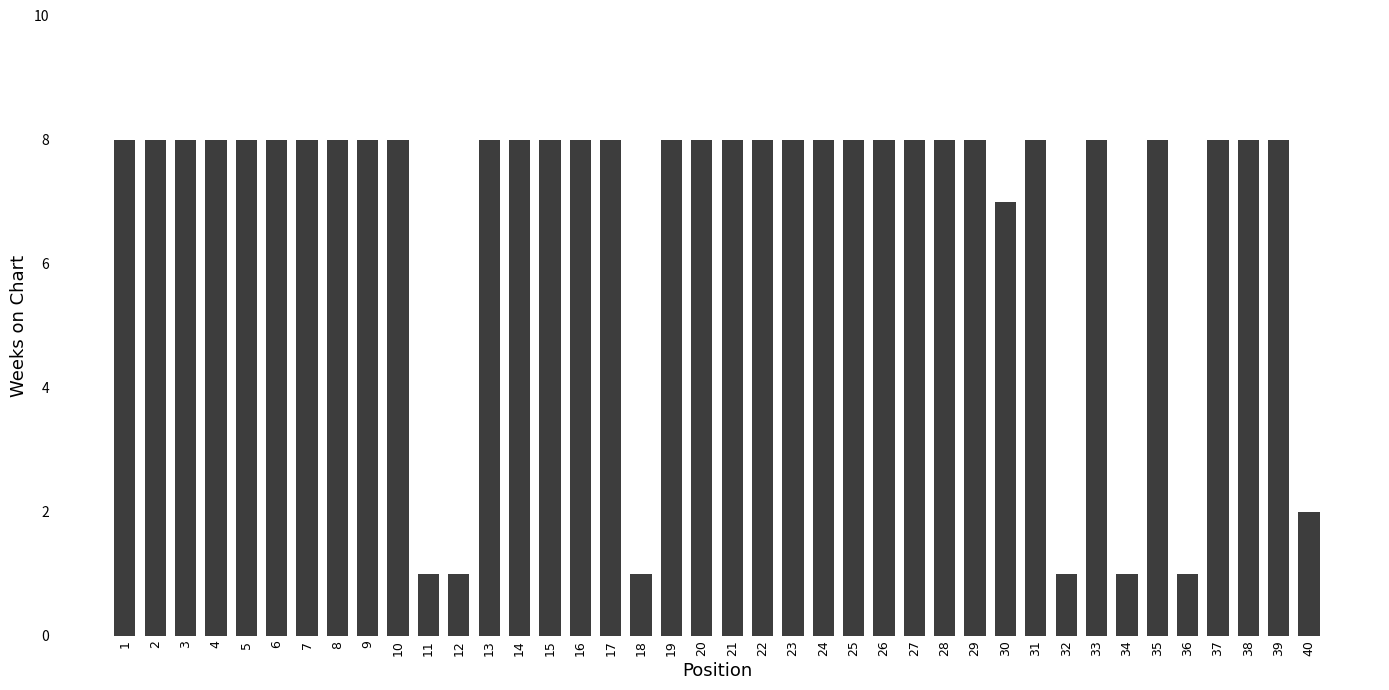

Are the bars grouped side by side (vs. stacked)?

No